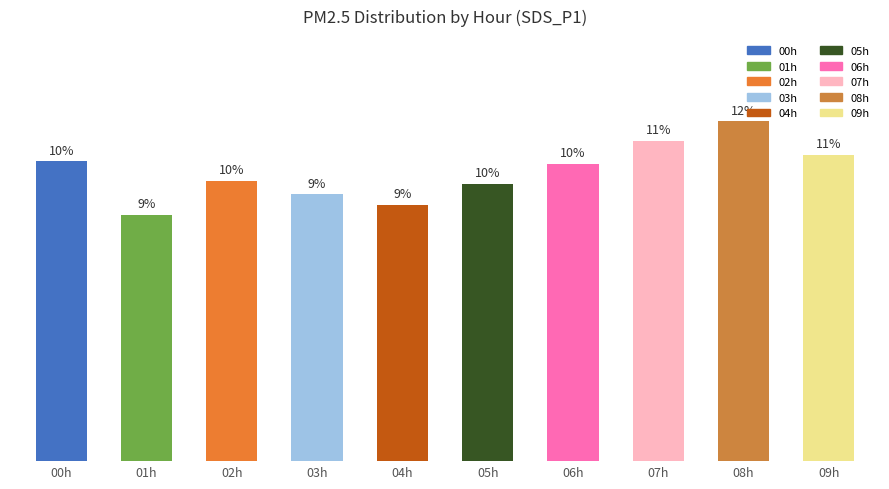

What is the change in value from 01h to 03h?

+1.3